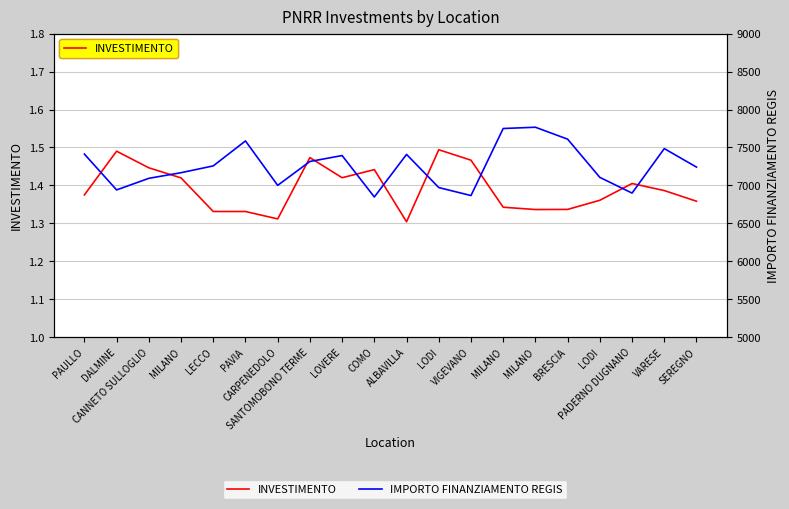

What is the lowest value of the IMPORTO FINANZIAMENTO REGIS series?

6847.5